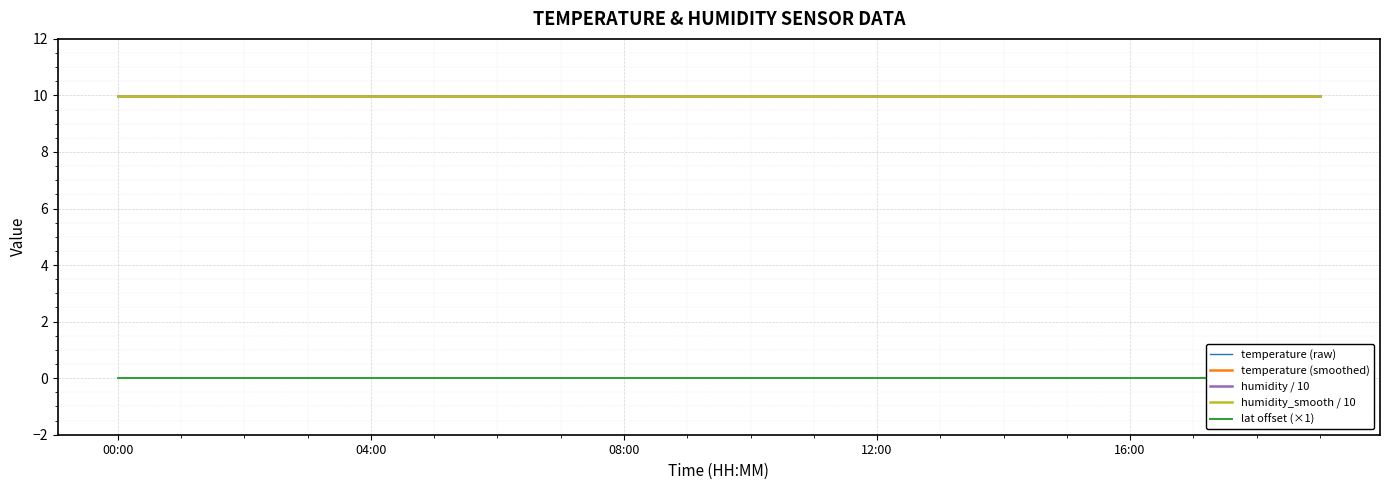

At 08:00, list the series in order from largest to smallest.

temperature (raw), temperature (smoothed), humidity / 10, humidity_smooth / 10, lat offset (×1)